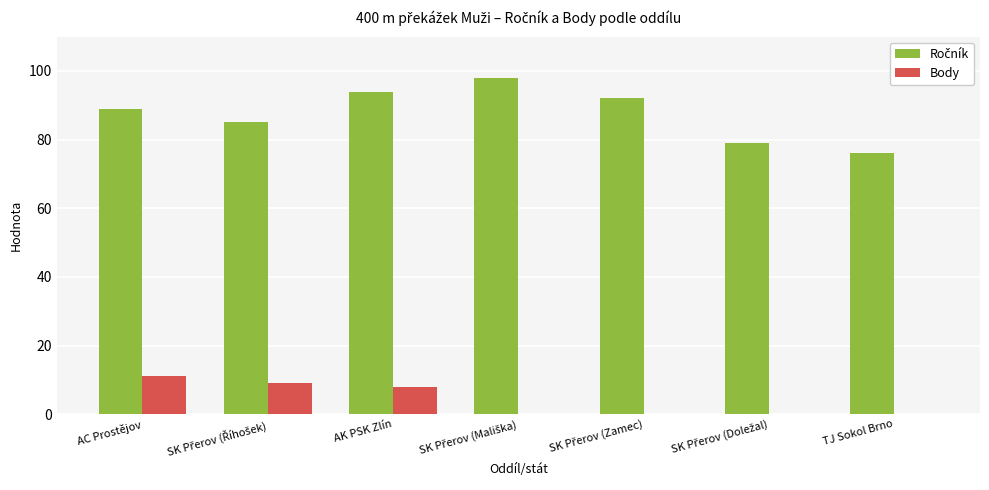

What is the sum of all Body values?

28